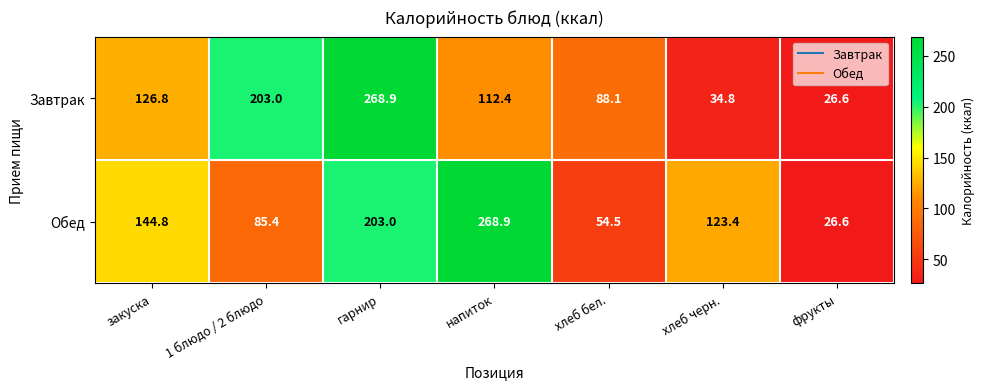

What is the spread (max minus min) of values at хлеб бел.?

33.6